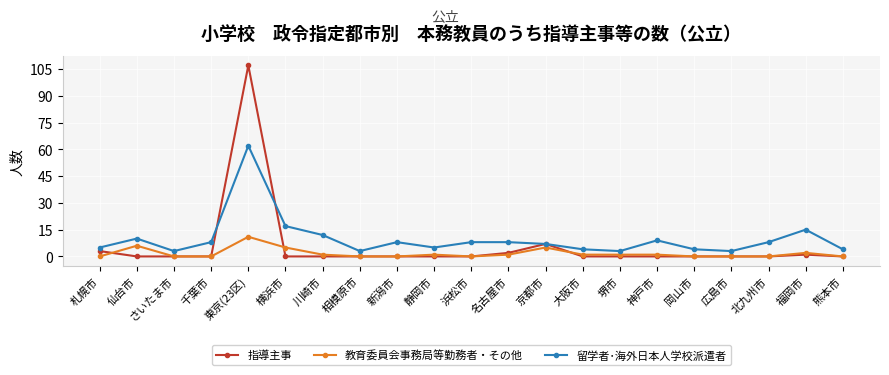

Where is the first local maximum for 教育委員会事務局等勤務者・その他?

仙台市